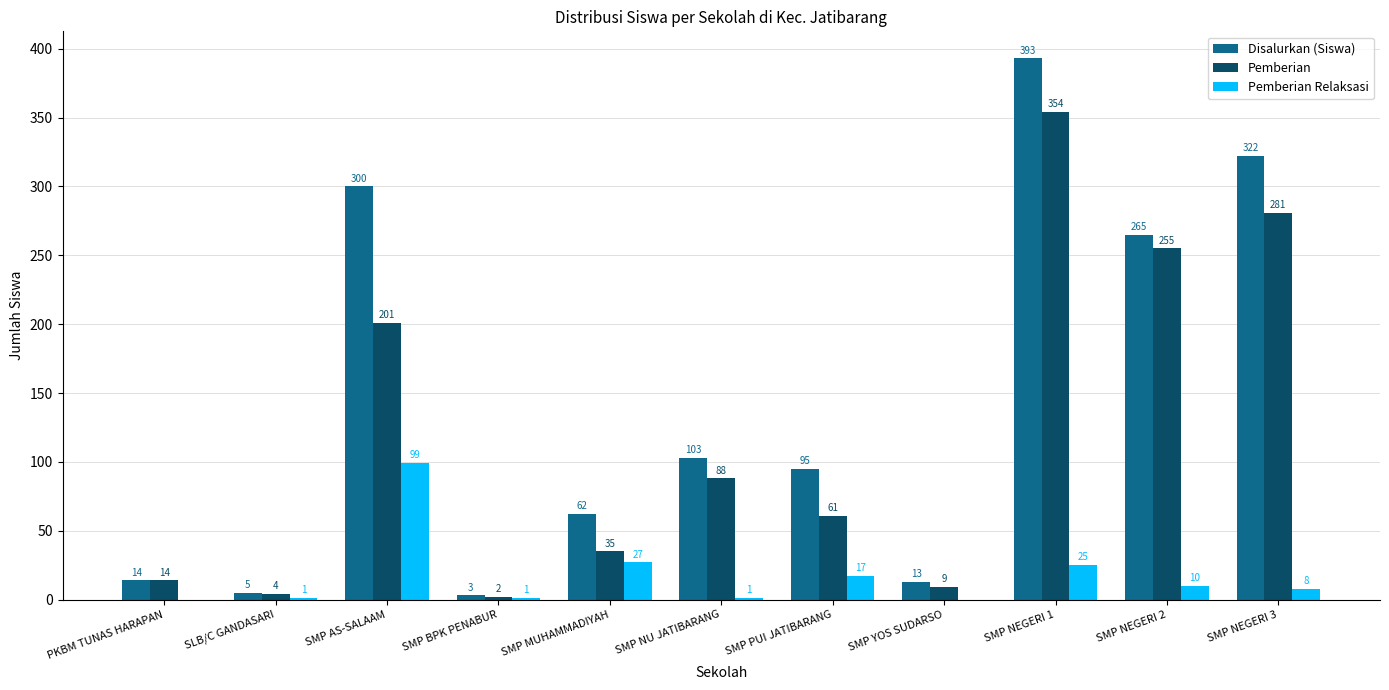

What are all the series names shown in the legend?

Disalurkan (Siswa), Pemberian, Pemberian Relaksasi